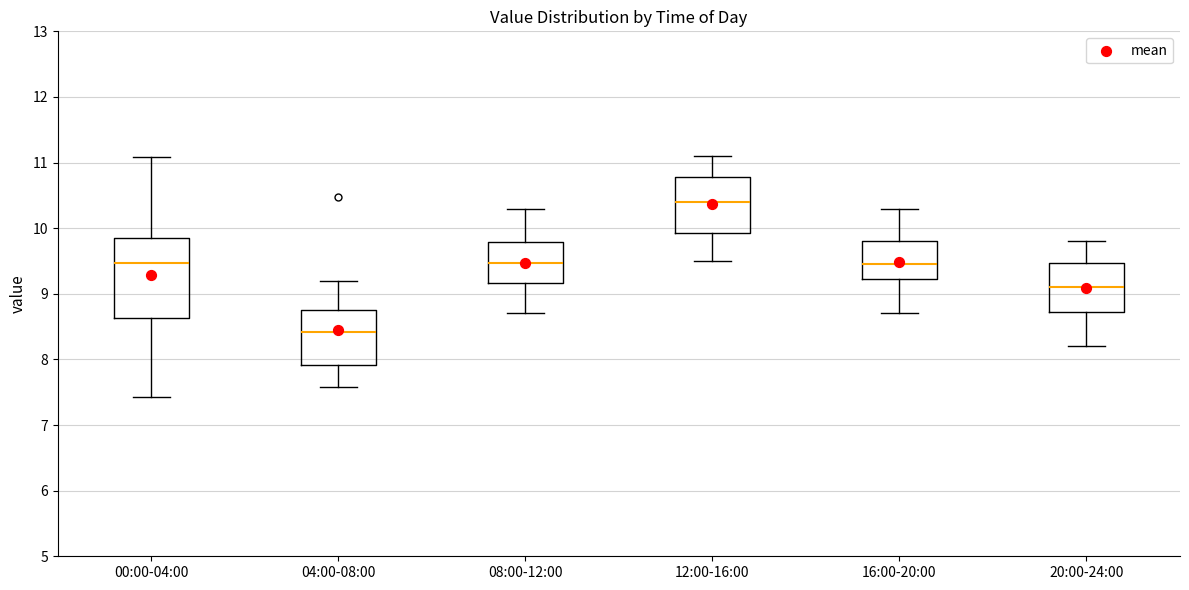

Where does the upper whisker of the box for 08:00-12:00 end on the y-axis? The values are not printed on the chart, so give them approximately, as read against the axis.

10.3